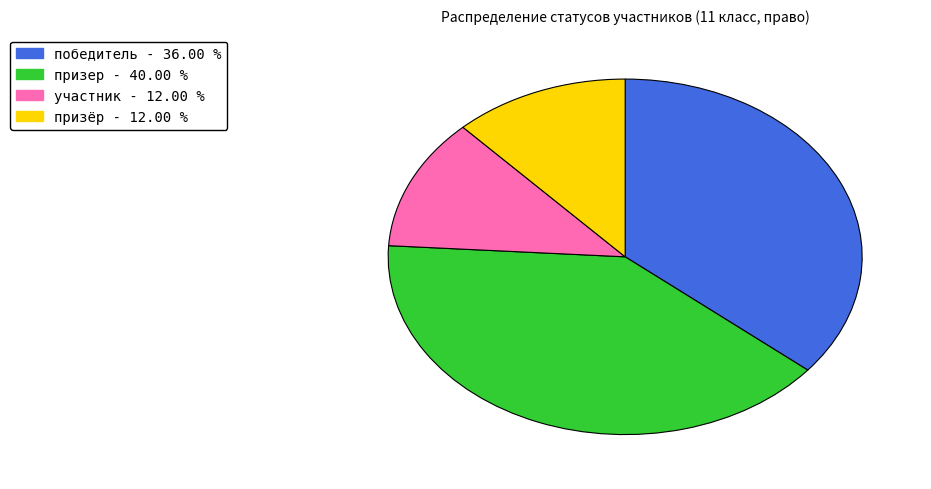

Which has a higher value, призер or победитель?

призер